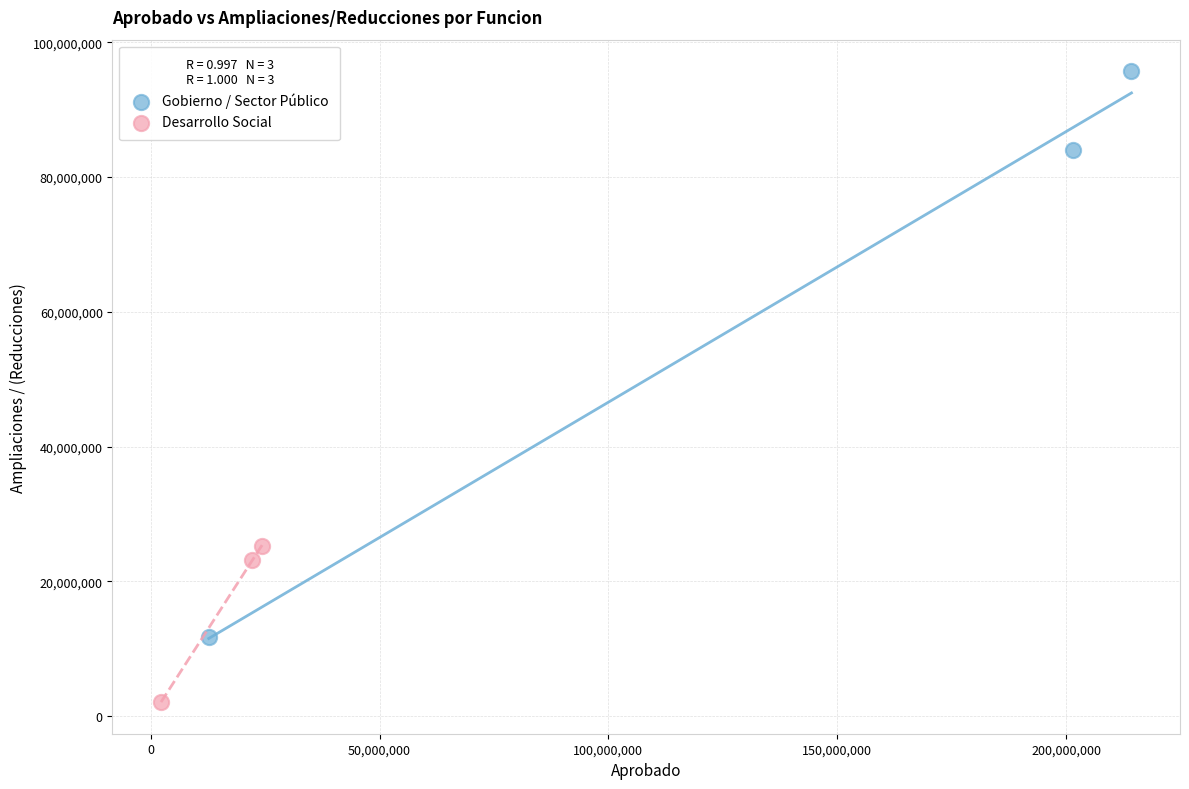

Which series contains the lowest Y value?

Desarrollo Social